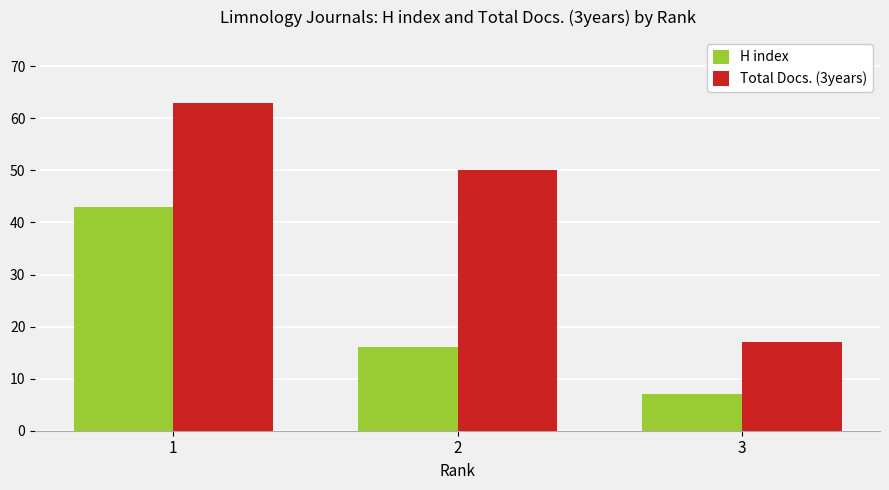

Where is H index nearest to the value 25?

2